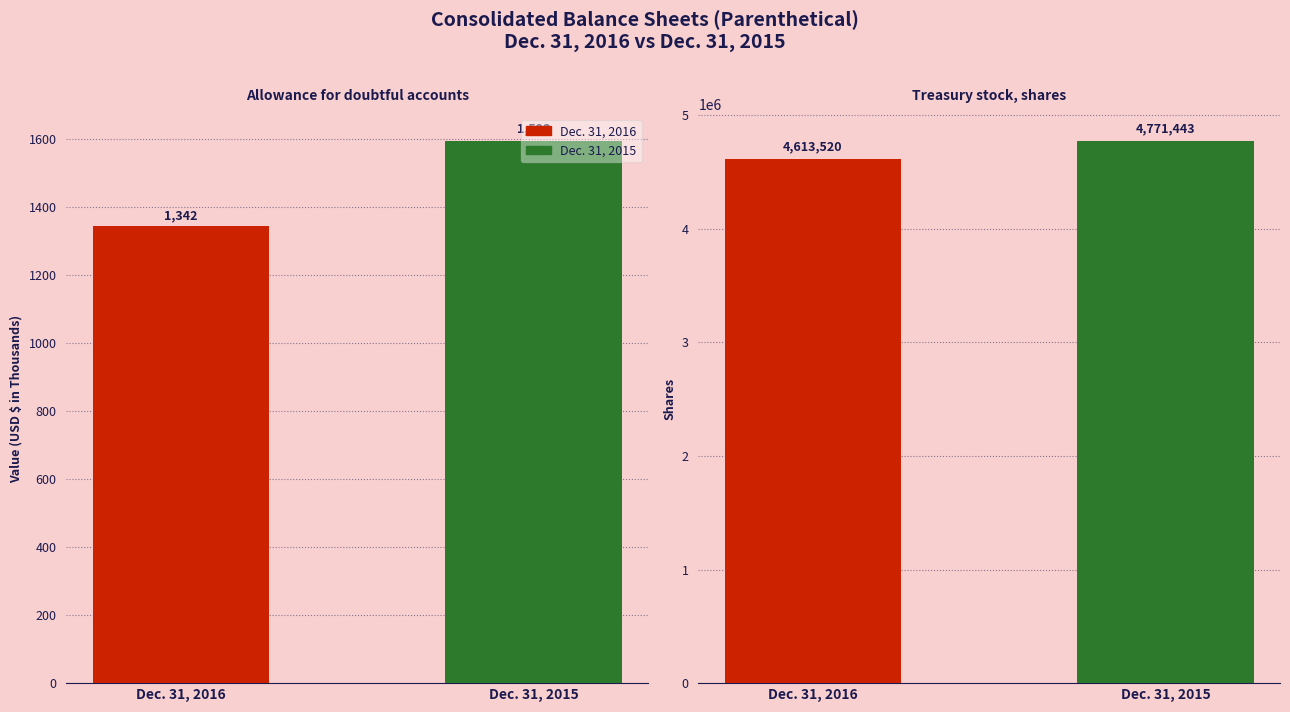

How many Dec. 31, 2015 values are between 1593 and 4771443?

2